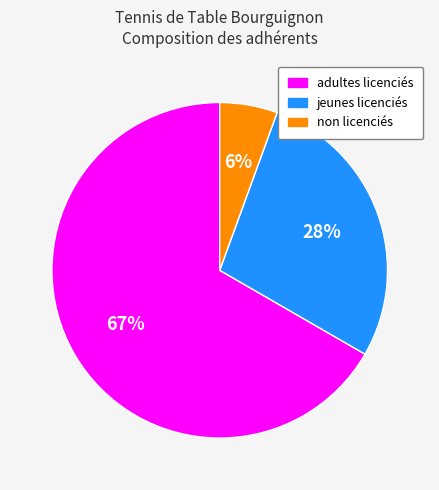

How many slices are in this pie chart?

3